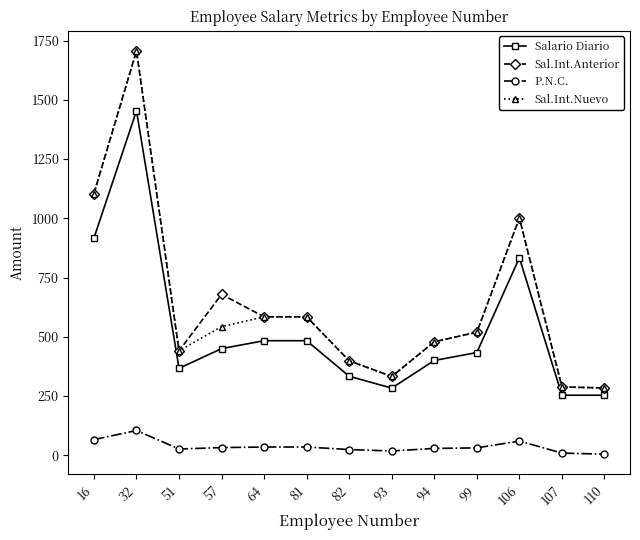

What are all the series names shown in the legend?

Salario Diario, Sal.Int.Anterior, P.N.C., Sal.Int.Nuevo